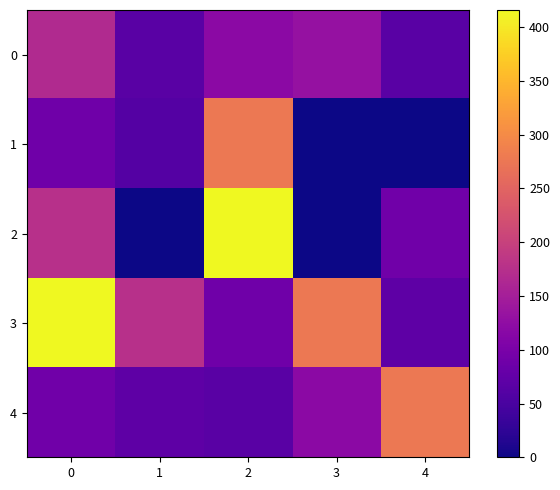

At how many categories does at least one series exceed 191?

4